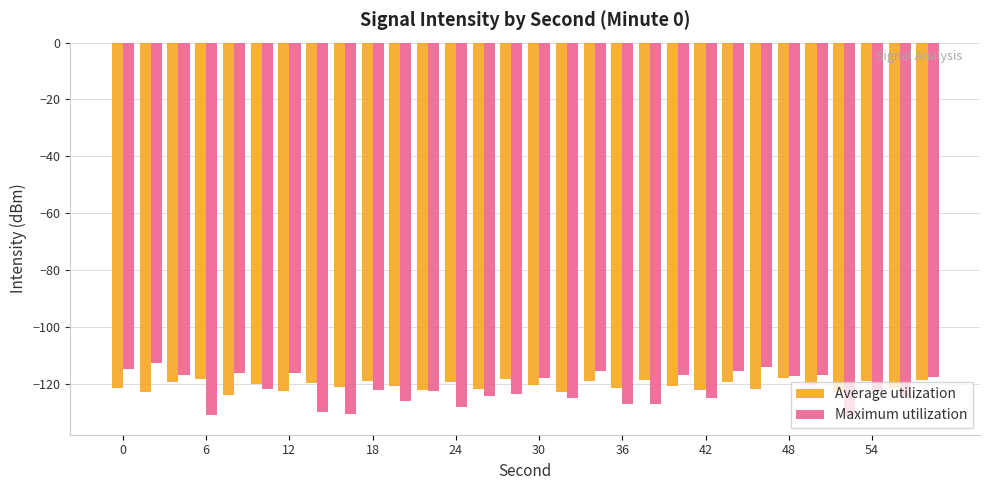

What is the sum of all Average utilization values?

-3618.4